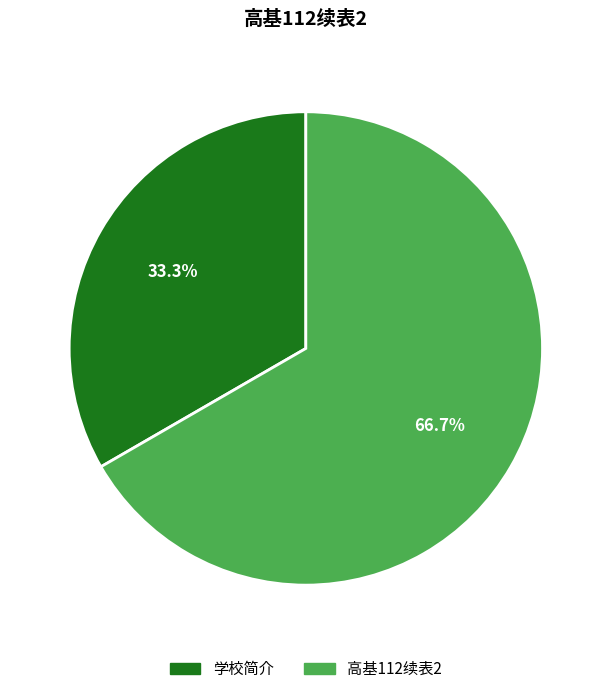

The 学校简介 slice represents 26% of the pie. True or false?

False